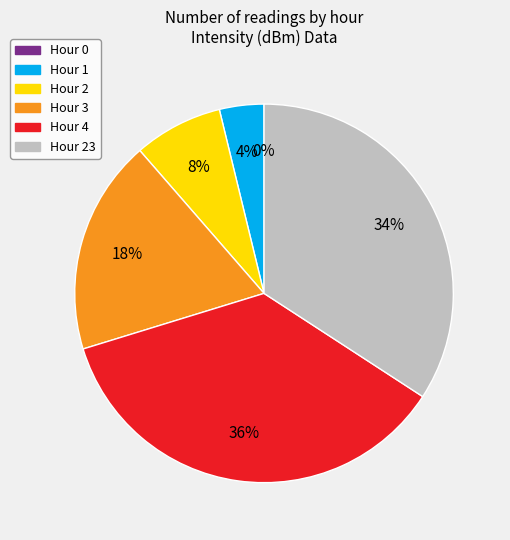

To the nearest percent, what is the difference between the largest and smallest slice percentages?

36%